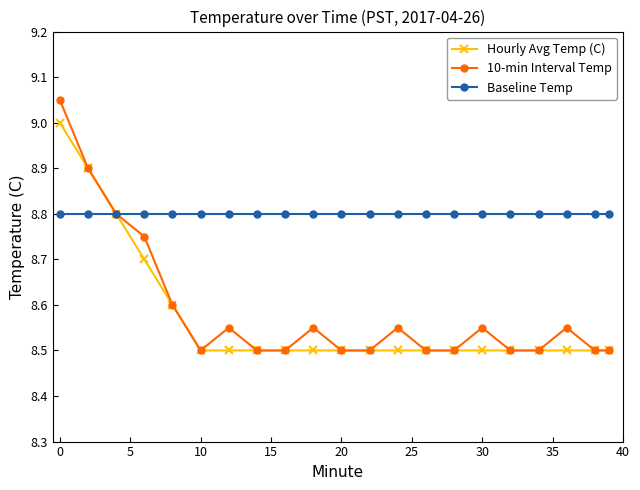

At how many categories does at least one series exceed 8?

21